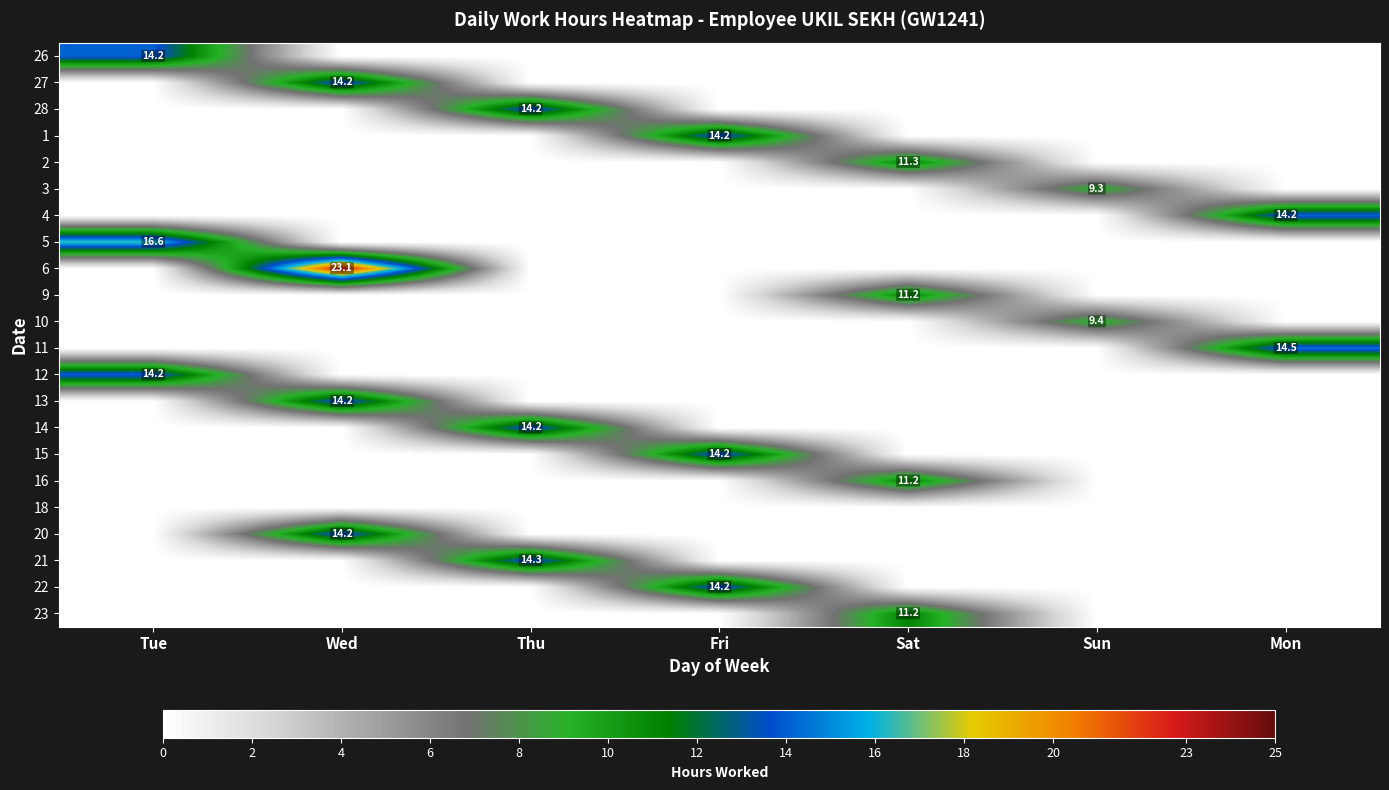

How many series are shown in this chart?

22